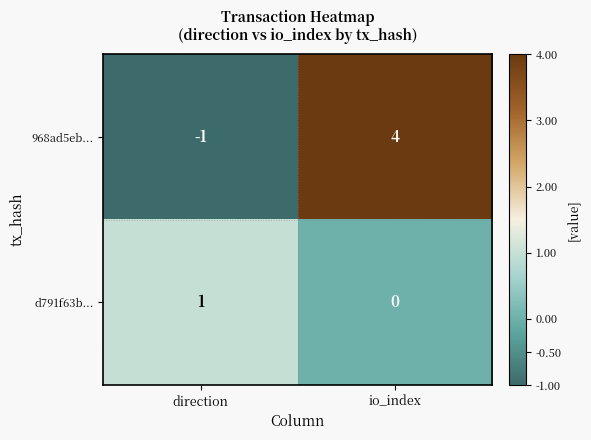

How many data points does each series have?

2